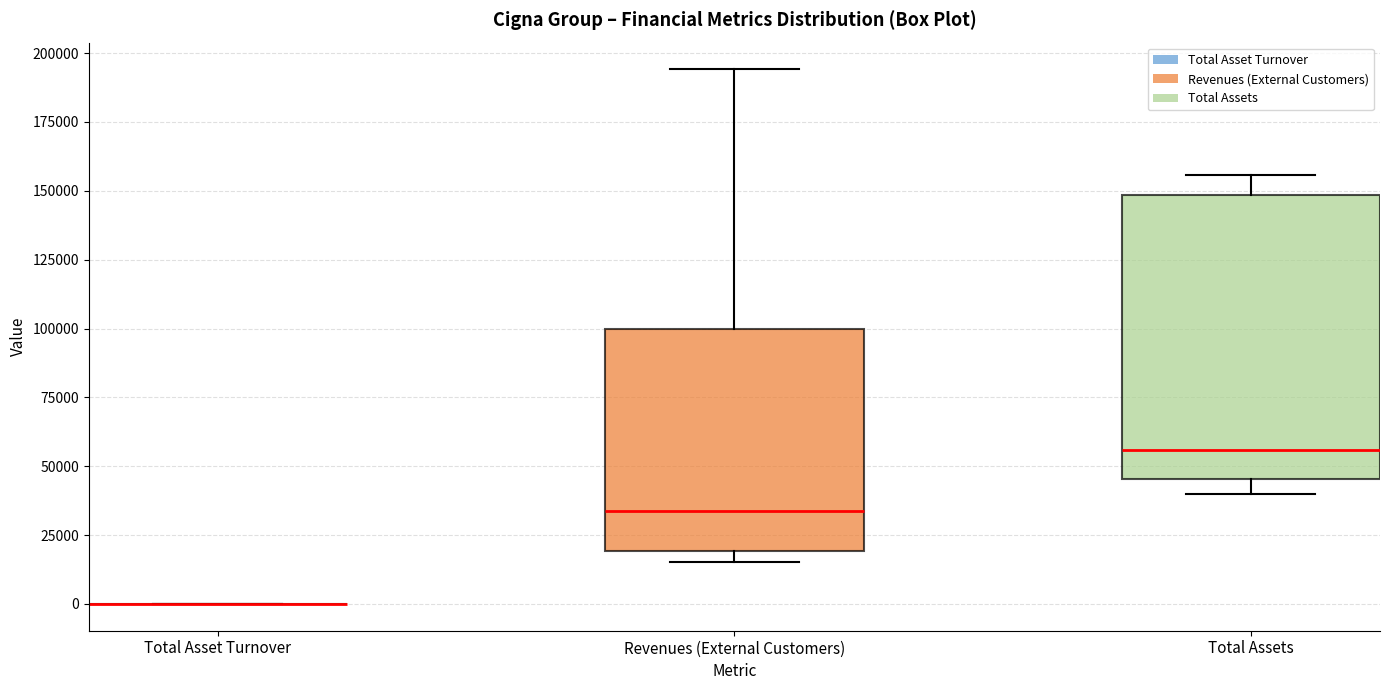

Reading left to right, read every box against the y-axis: the position of its median line, the range the box covers, and the ends of its whiskers. The values are not printed on the chart, so give them approximately, as read against the axis.

Total Asset Turnover: box collapsed to a line at 0, whiskers 0 to 0
Revenues (External Customers): median 35000, box 20000 to 100000, whiskers 15000 to 195000
Total Assets: median 55000, box 45000 to 150000, whiskers 40000 to 155000